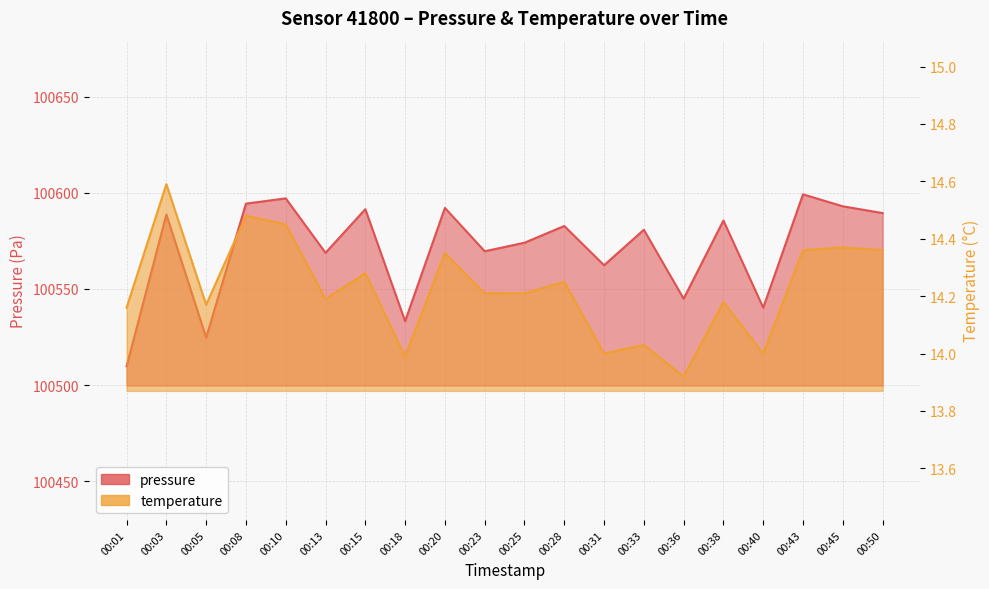

At which label does pressure first exceed 100582?

00:03